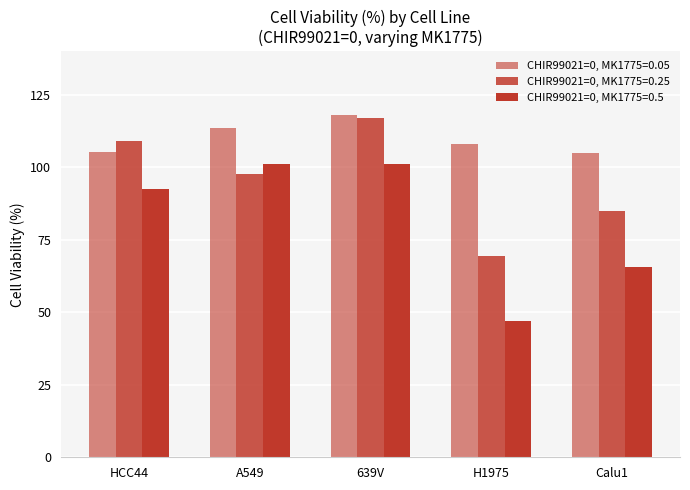

What is the lowest value of the CHIR99021=0, MK1775=0.5 series?

47.0